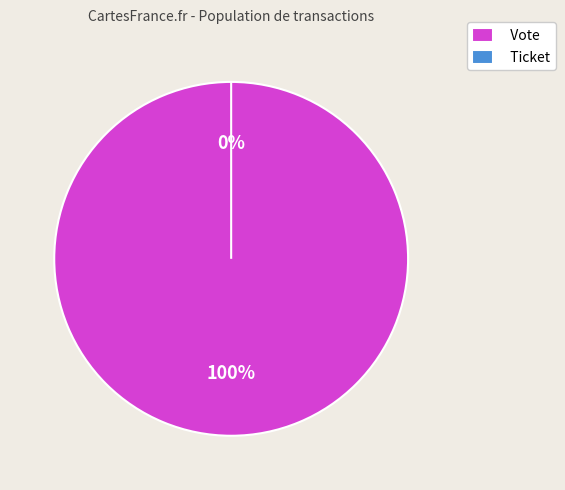

How many slices are in this pie chart?

2